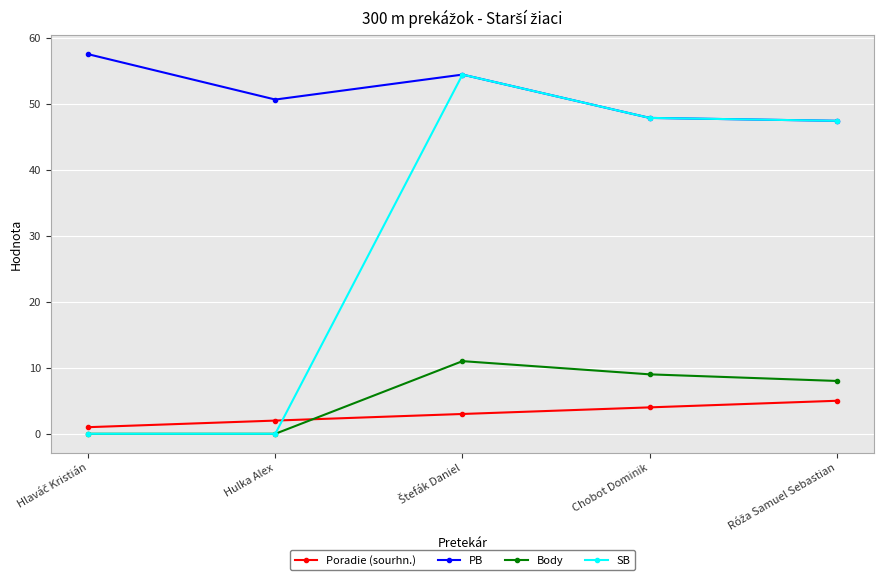

True or false: PB and Poradie (sourhn.) intersect in this chart.

False